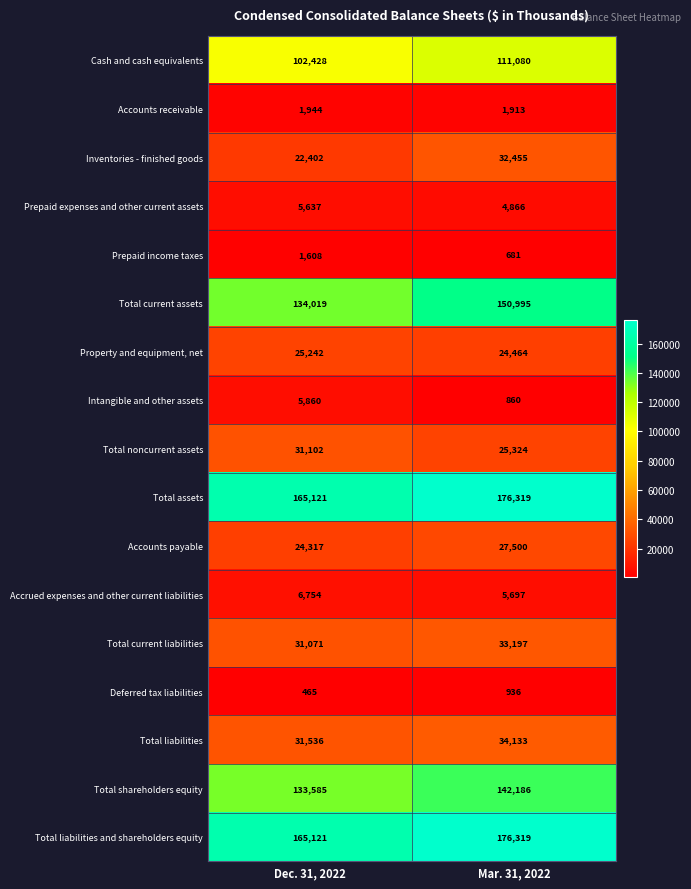

At which category is the sum across all series the highest?

Mar. 31, 2022